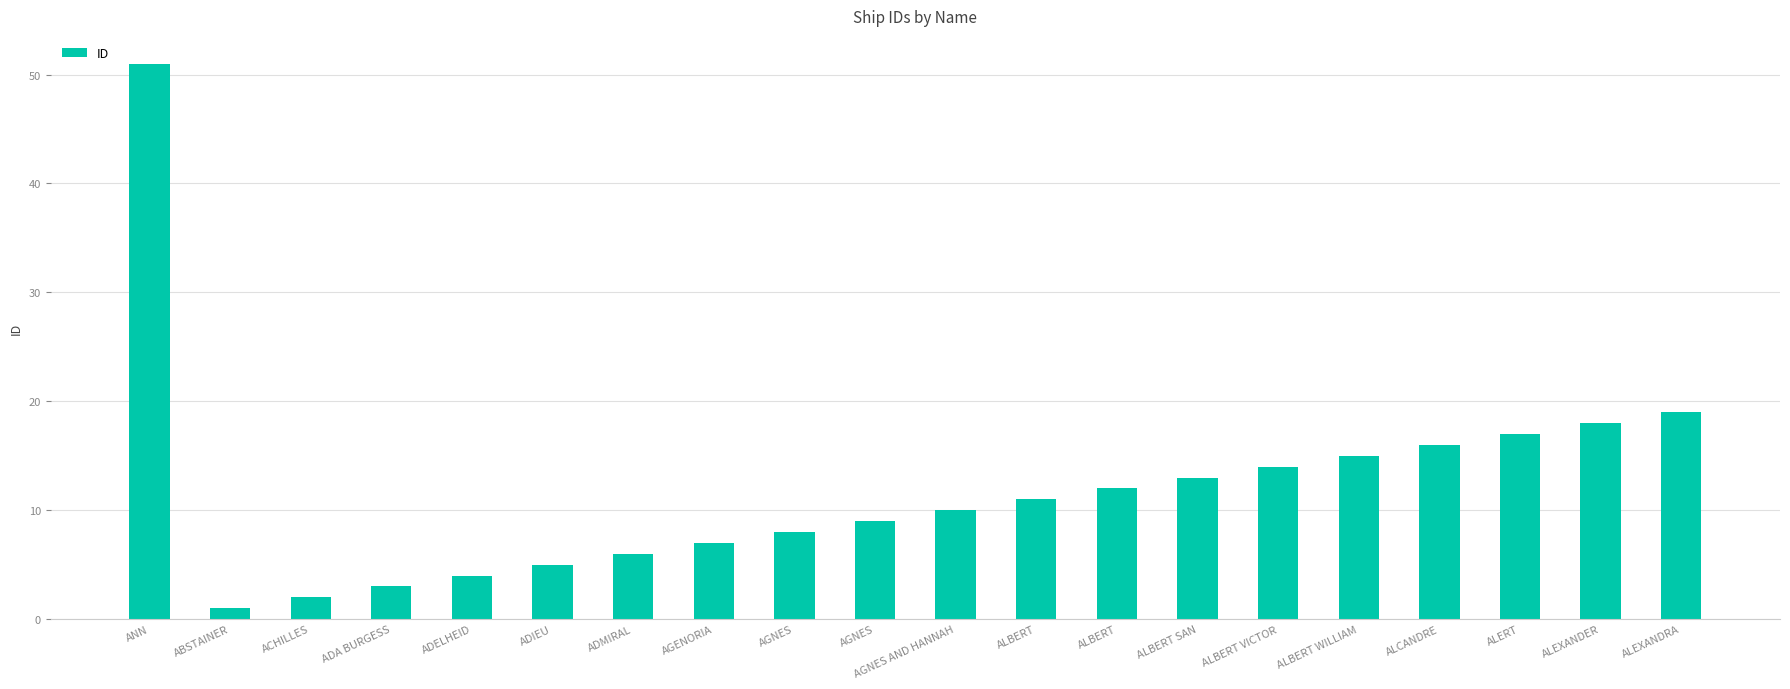

What is the change in value from ABSTAINER to ALBERT?

+10